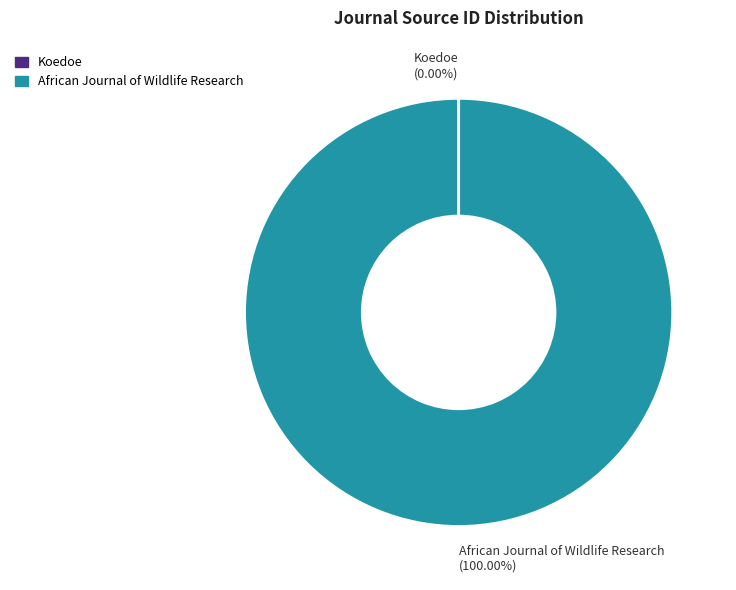

Which slice is the largest?

African Journal of Wildlife Research